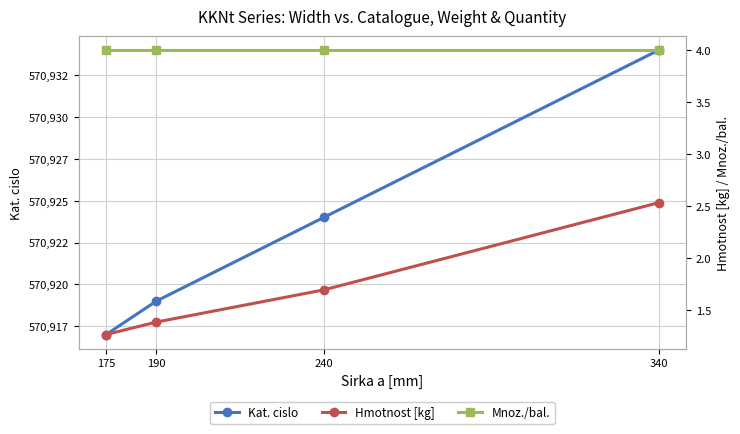

Between 190 and 240, which is larger?

240